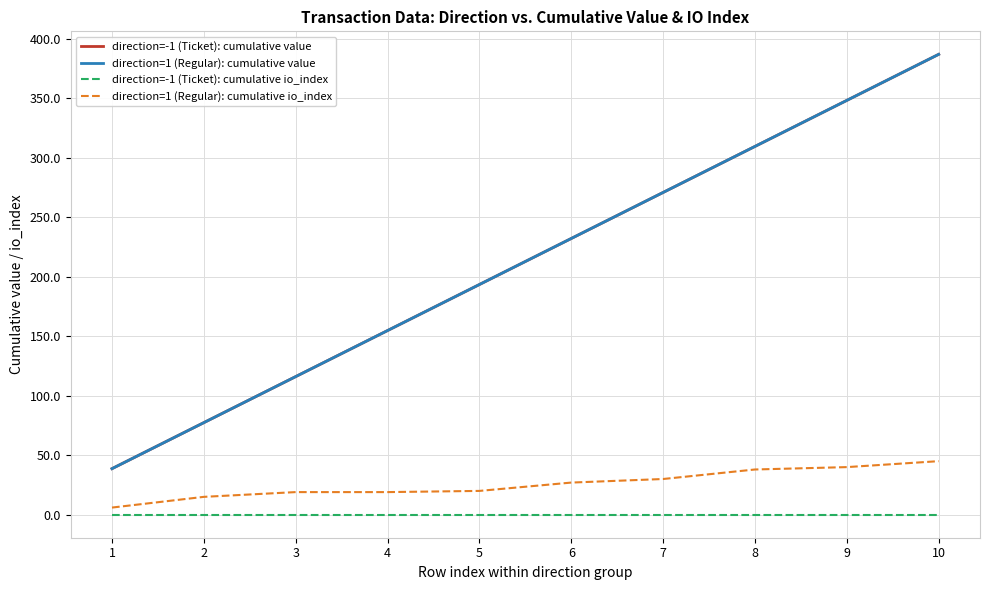

How many lines are shown in the chart?

4